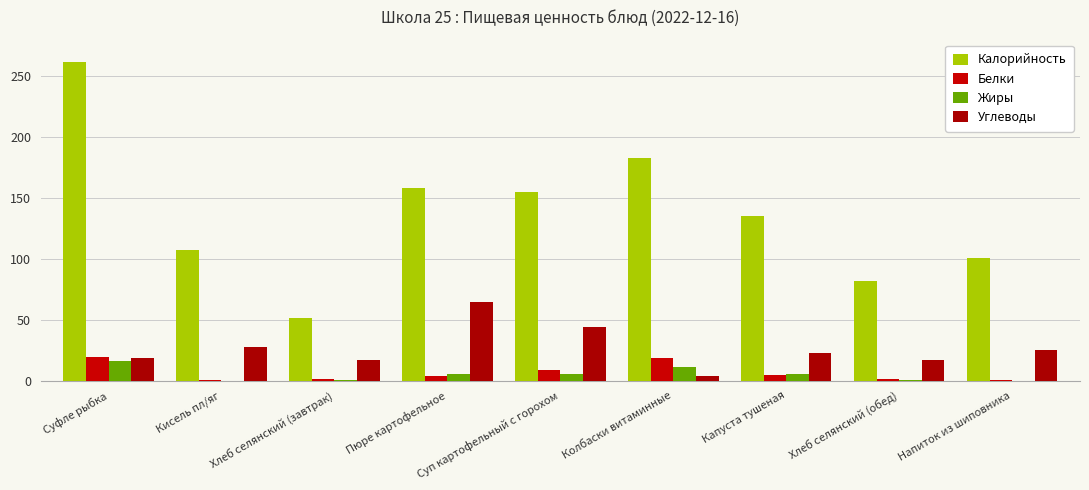

What is the spread (max minus min) of values at Суп картофельный с горохом?

148.9